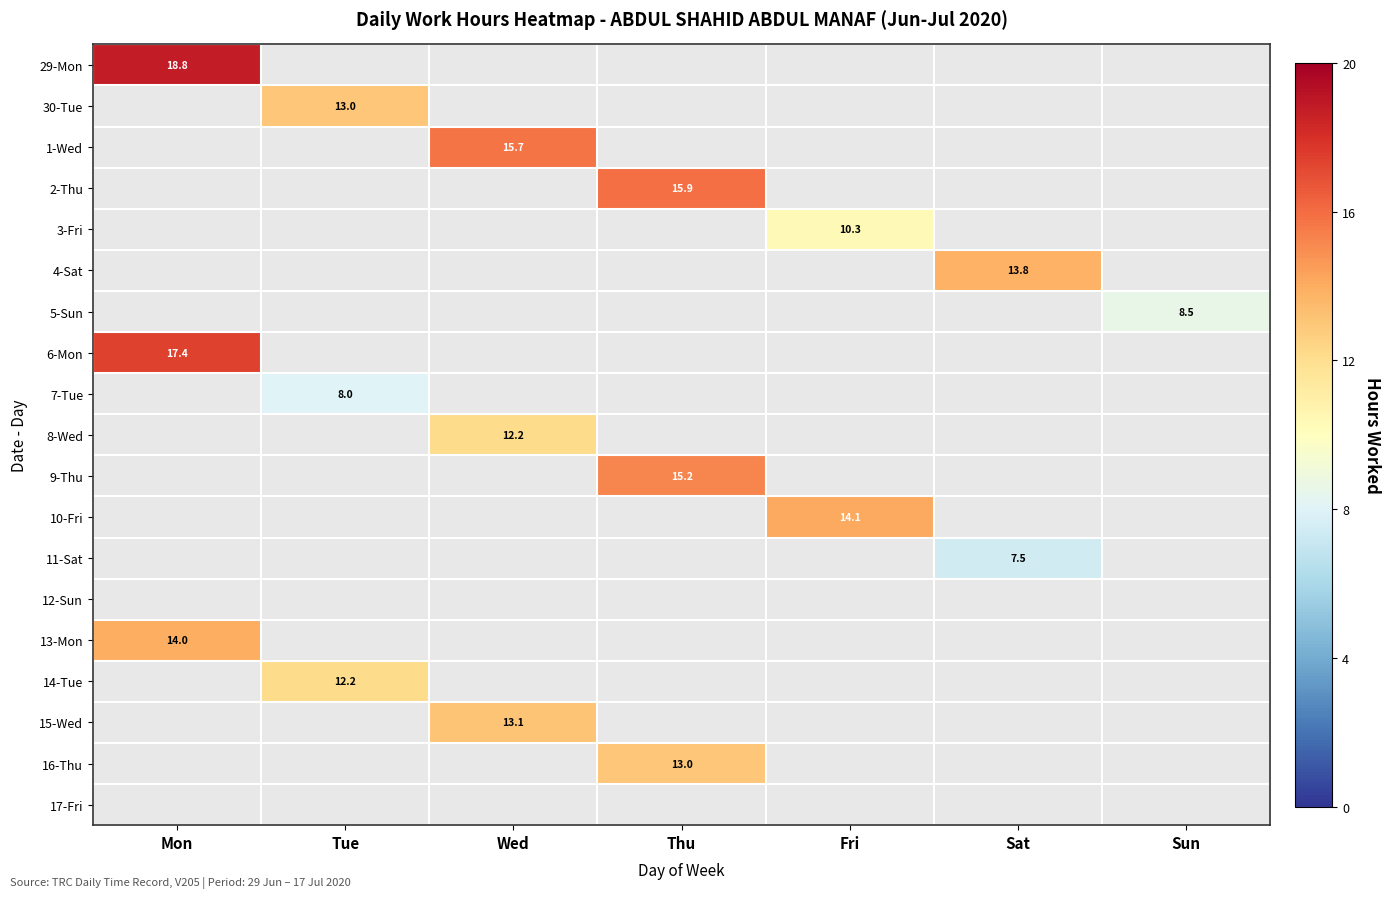

What is the maximum value shown in the chart?

18.8